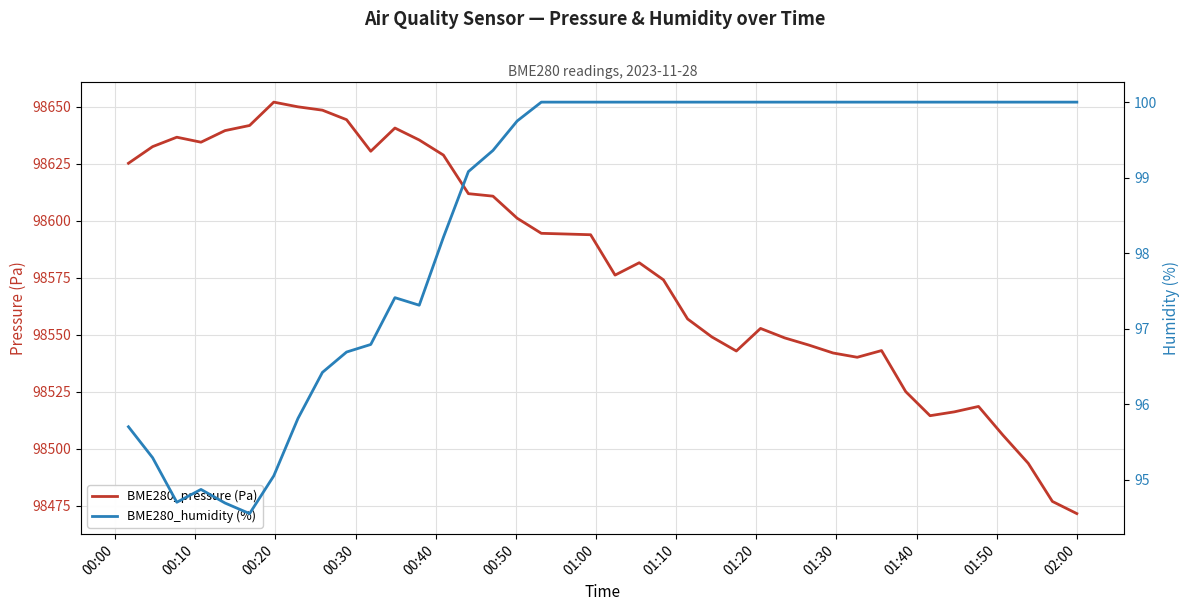

What is the difference between the maximum and minimum values in the BME280_humidity (%) series?

5.5